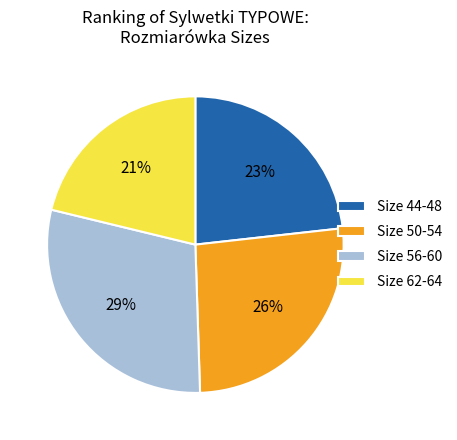

Which category has the biggest portion of the pie?

Size 56-60